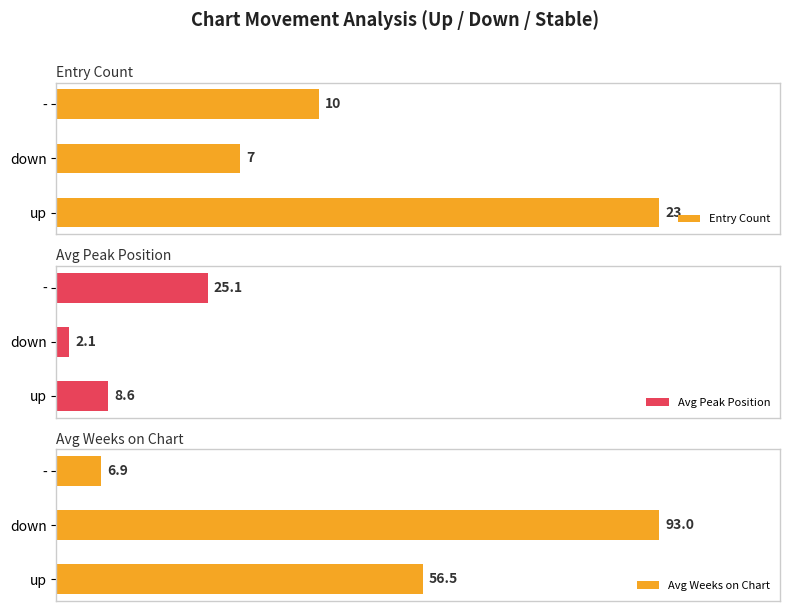

Rank the categories by Avg Peak Position value from lowest to highest.

down, up, -